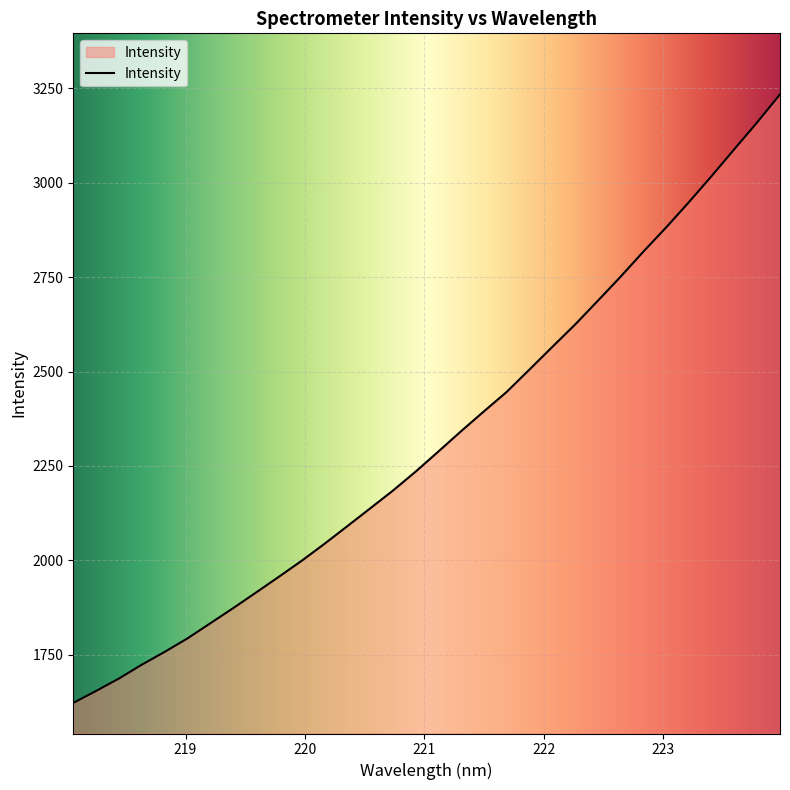

What is the difference between the maximum and minimum values?

1612.1